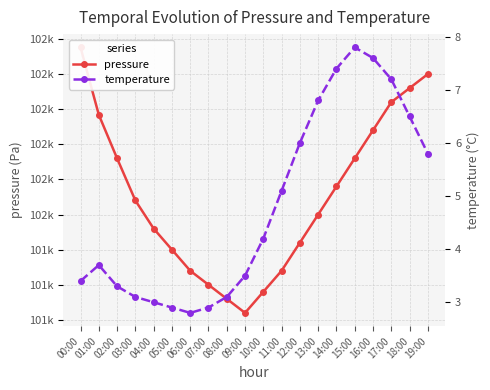

True or false: pressure and temperature cross at least once.

False